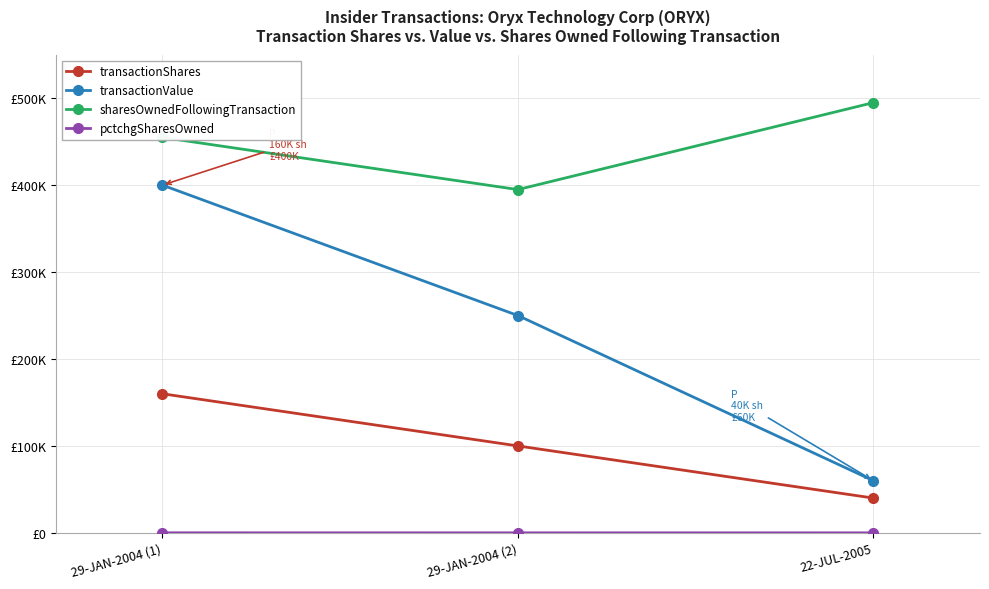

Where is transactionShares nearest to the value 100000?

29-JAN-2004 (2)